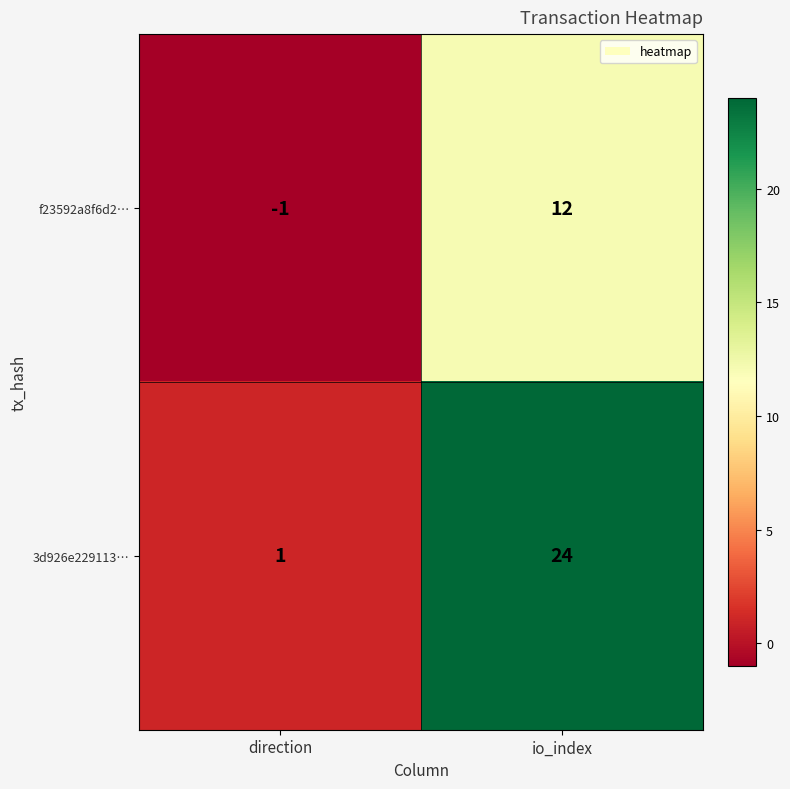

How many distinct data groups are displayed?

2